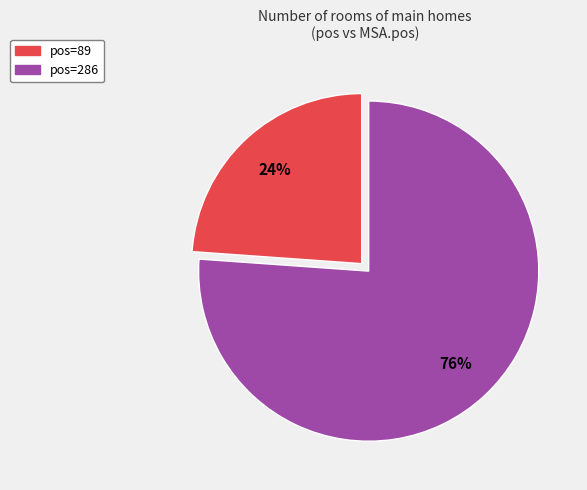

The pos=286 slice represents 82% of the pie. True or false?

False